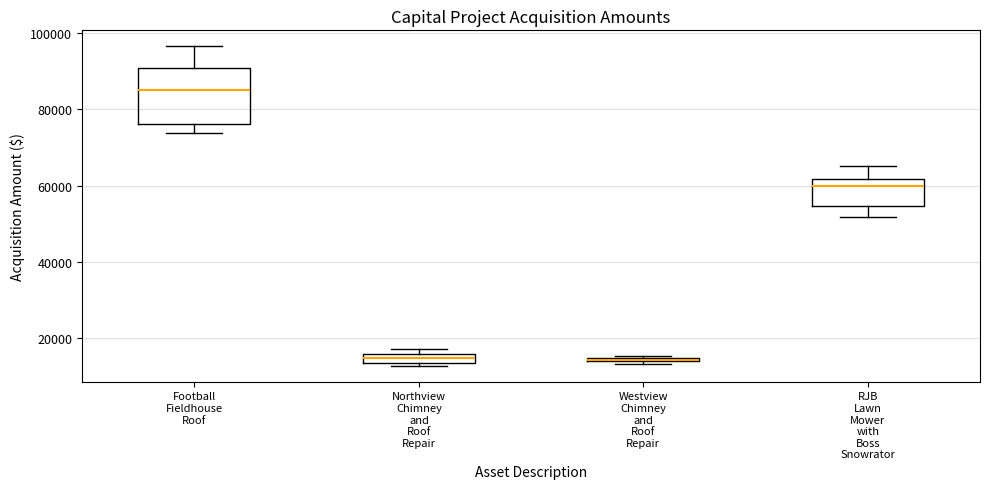

Where is the upper edge of the box for Westview Chimney and Roof Repair on the y-axis? The values are not printed on the chart, so give them approximately, as read against the axis.

16000